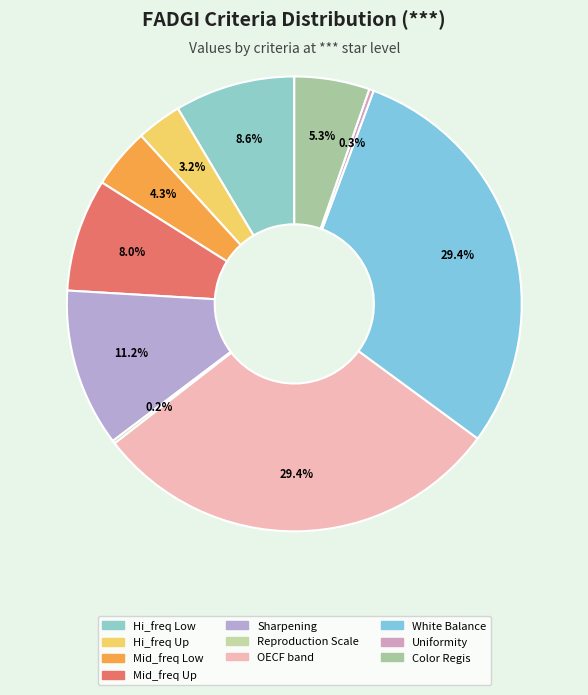

How many segments does this pie chart have?

10